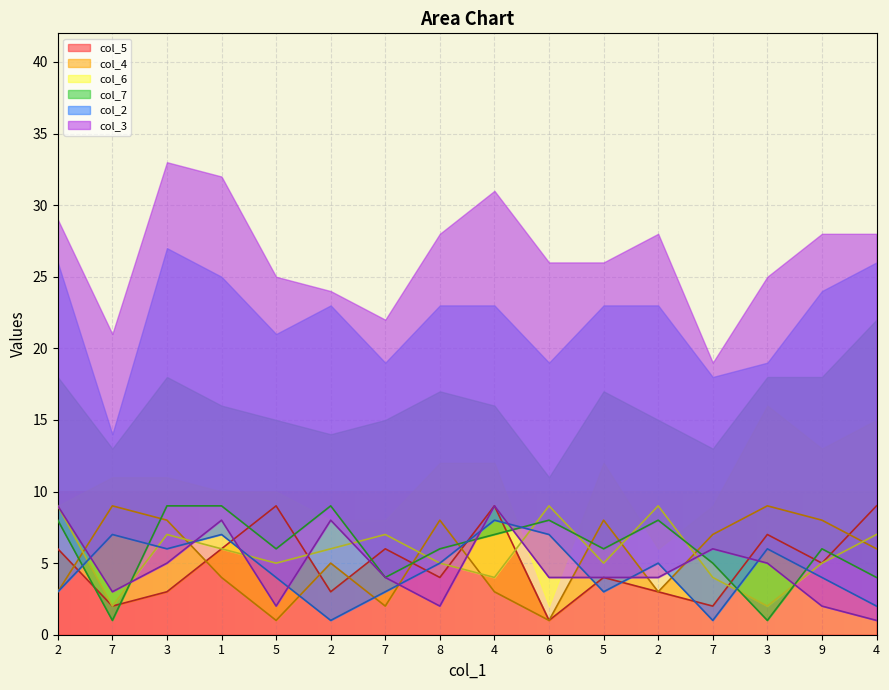

What is the sum of all col_2 values?

72